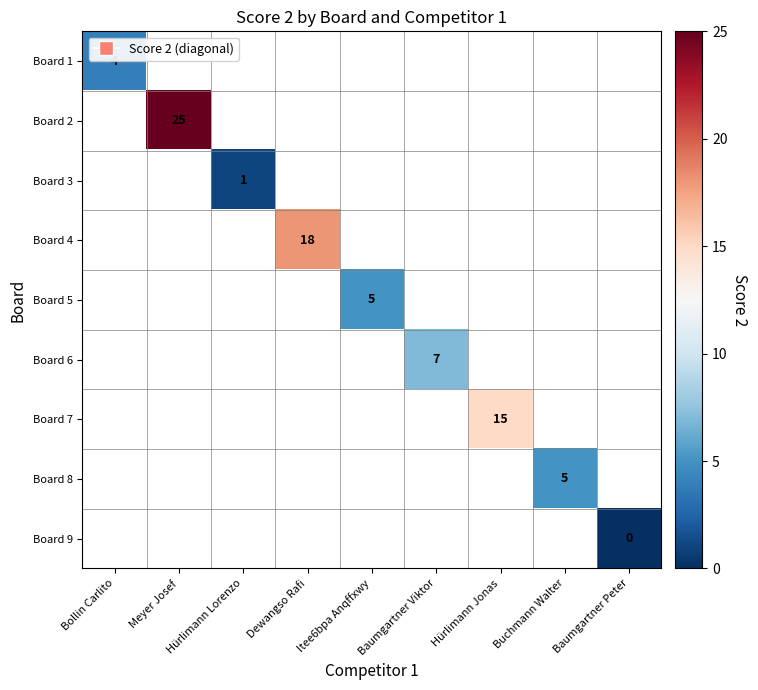

The Board 2 series shows 40 at Meyer Josef. True or false?

False